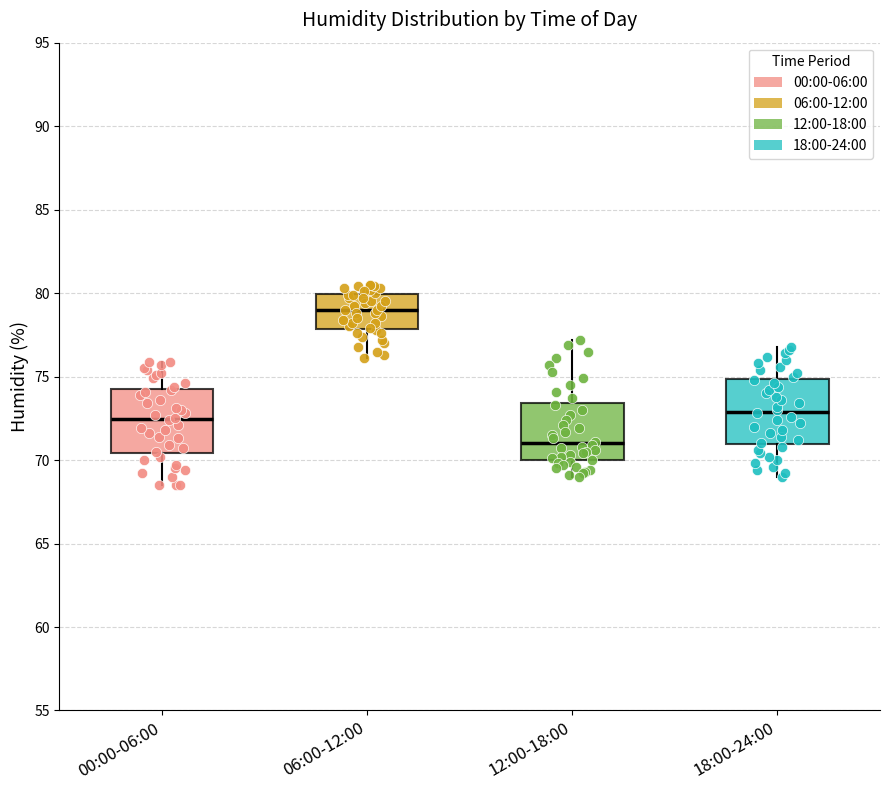

Reading left to right, read every box against the y-axis: the position of its median line, the range the box covers, and the ends of its whiskers. The values are not printed on the chart, so give them approximately, as read against the axis.

00:00-06:00: median 72.5, box 70.5 to 74.5, whiskers 68.5 to 76.0
06:00-12:00: median 79.0, box 78.0 to 80.0, whiskers 76.0 to 80.5
12:00-18:00: median 71.0, box 70.0 to 73.5, whiskers 69.0 to 77.0
18:00-24:00: median 73.0, box 71.0 to 75.0, whiskers 69.0 to 77.0